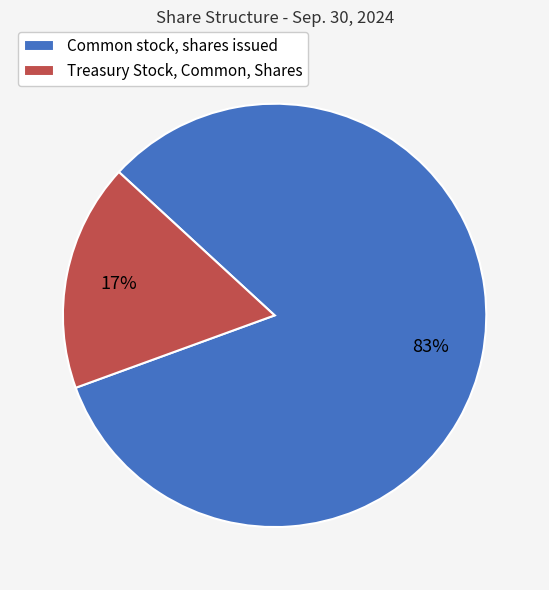

To the nearest percent, what percentage of the pie is Common stock, shares issued?

83%